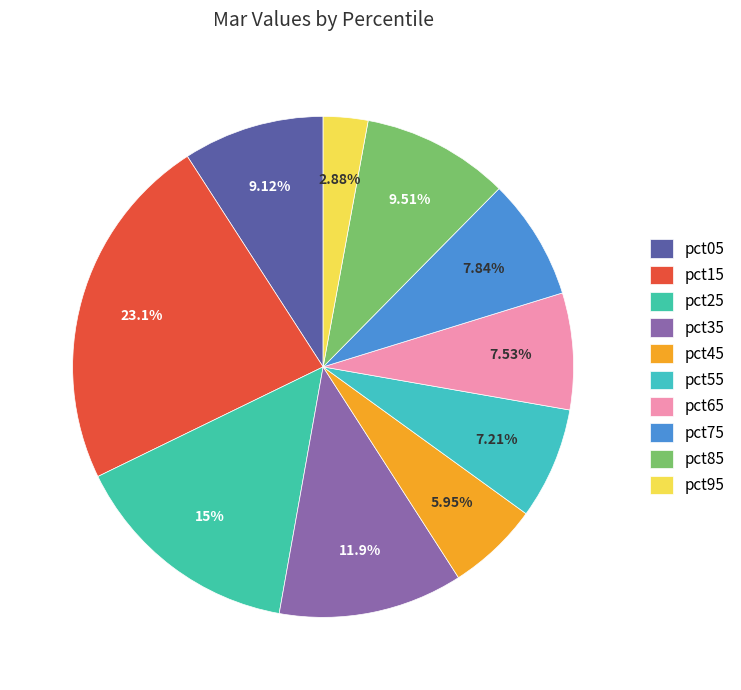

What portion of the pie excludes pct75?

92.2%